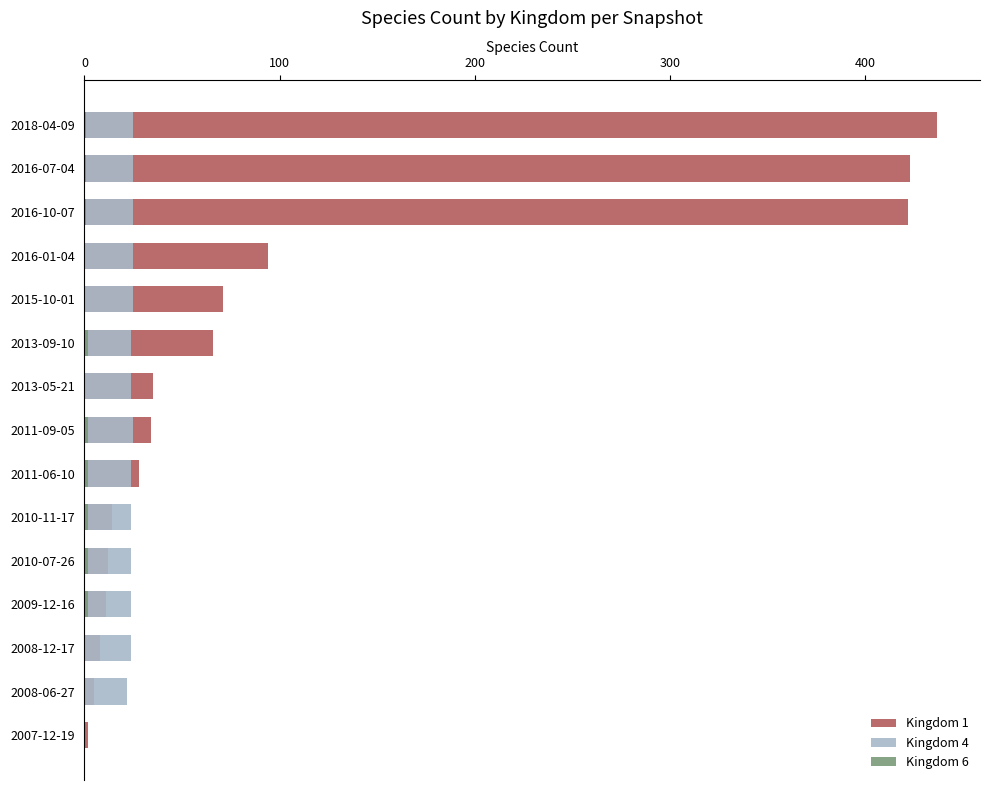

Between 2007-12-19 and 2013-05-21, which is larger?

2013-05-21